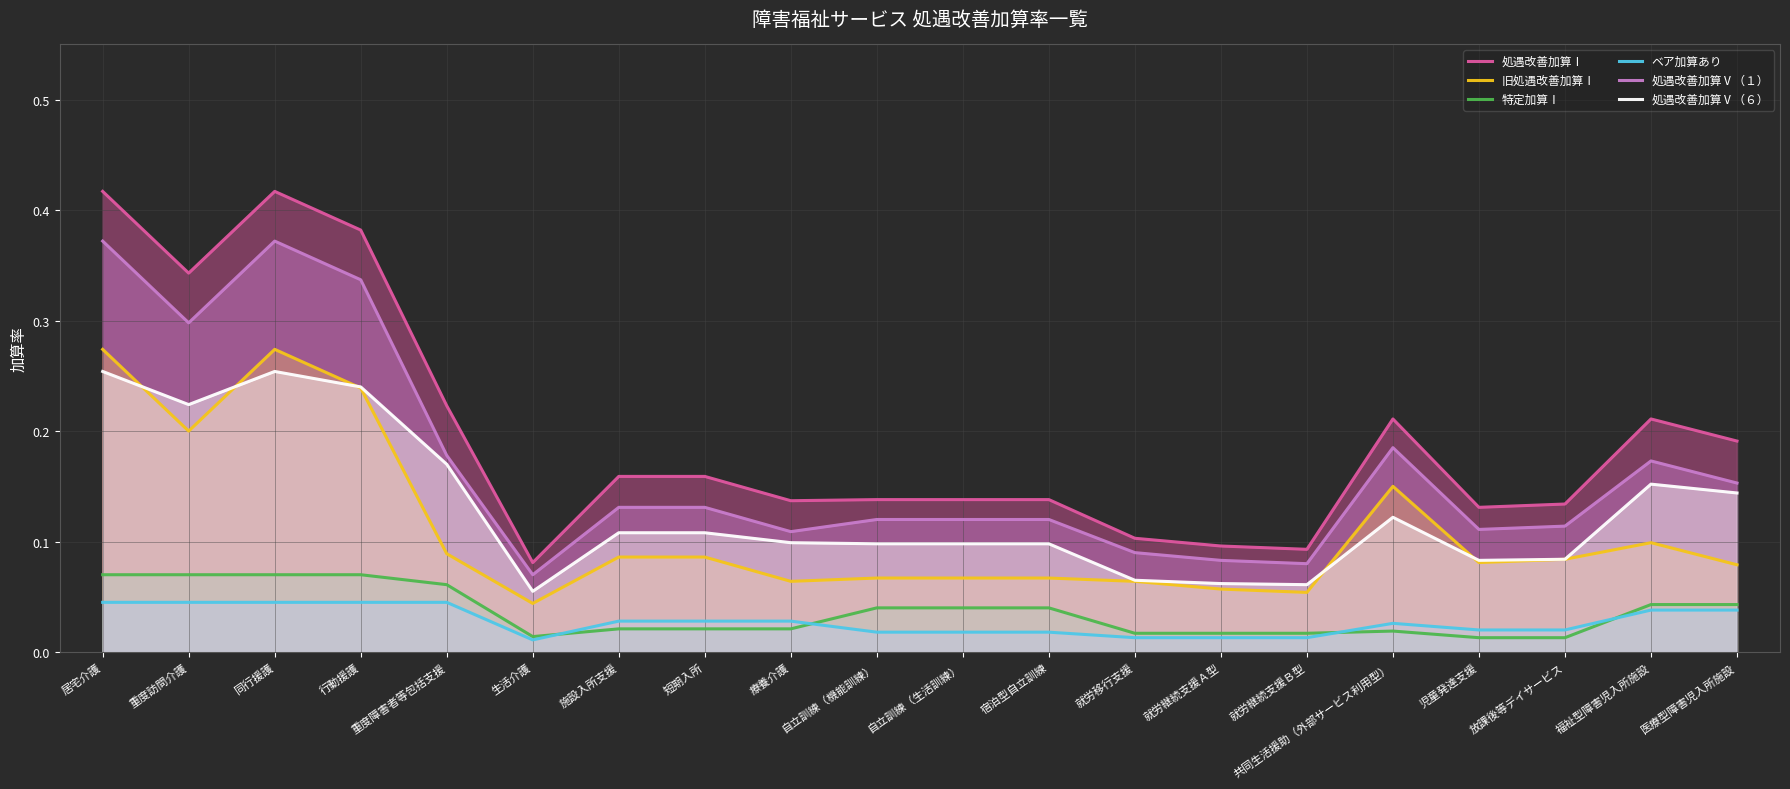

Reading left to right, transcribe all the data shown in this chart.

処遇改善加算Ⅰ: 居宅介護=0.4	重度訪問介護=0.3	同行援護=0.4	行動援護=0.4	重度障害者等包括支援=0.2	生活介護=0.1	施設入所支援=0.2	短期入所=0.2	療養介護=0.1	自立訓練（機能訓練）=0.1	自立訓練（生活訓練）=0.1	宿泊型自立訓練=0.1	就労移行支援=0.1	就労継続支援Ａ型=0.1	就労継続支援Ｂ型=0.1	共同生活援助（外部サービス利用型）=0.2	児童発達支援=0.1	放課後等デイサービス=0.1	福祉型障害児入所施設=0.2	医療型障害児入所施設=0.2
旧処遇改善加算Ⅰ: 居宅介護=0.3	重度訪問介護=0.2	同行援護=0.3	行動援護=0.2	重度障害者等包括支援=0.1	生活介護=0.0	施設入所支援=0.1	短期入所=0.1	療養介護=0.1	自立訓練（機能訓練）=0.1	自立訓練（生活訓練）=0.1	宿泊型自立訓練=0.1	就労移行支援=0.1	就労継続支援Ａ型=0.1	就労継続支援Ｂ型=0.1	共同生活援助（外部サービス利用型）=0.1	児童発達支援=0.1	放課後等デイサービス=0.1	福祉型障害児入所施設=0.1	医療型障害児入所施設=0.1
特定加算Ⅰ: 居宅介護=0.1	重度訪問介護=0.1	同行援護=0.1	行動援護=0.1	重度障害者等包括支援=0.1	生活介護=0.0	施設入所支援=0.0	短期入所=0.0	療養介護=0.0	自立訓練（機能訓練）=0.0	自立訓練（生活訓練）=0.0	宿泊型自立訓練=0.0	就労移行支援=0.0	就労継続支援Ａ型=0.0	就労継続支援Ｂ型=0.0	共同生活援助（外部サービス利用型）=0.0	児童発達支援=0.0	放課後等デイサービス=0.0	福祉型障害児入所施設=0.0	医療型障害児入所施設=0.0
ベア加算あり: 居宅介護=0.0	重度訪問介護=0.0	同行援護=0.0	行動援護=0.0	重度障害者等包括支援=0.0	生活介護=0.0	施設入所支援=0.0	短期入所=0.0	療養介護=0.0	自立訓練（機能訓練）=0.0	自立訓練（生活訓練）=0.0	宿泊型自立訓練=0.0	就労移行支援=0.0	就労継続支援Ａ型=0.0	就労継続支援Ｂ型=0.0	共同生活援助（外部サービス利用型）=0.0	児童発達支援=0.0	放課後等デイサービス=0.0	福祉型障害児入所施設=0.0	医療型障害児入所施設=0.0
処遇改善加算Ⅴ（１）: 居宅介護=0.4	重度訪問介護=0.3	同行援護=0.4	行動援護=0.3	重度障害者等包括支援=0.2	生活介護=0.1	施設入所支援=0.1	短期入所=0.1	療養介護=0.1	自立訓練（機能訓練）=0.1	自立訓練（生活訓練）=0.1	宿泊型自立訓練=0.1	就労移行支援=0.1	就労継続支援Ａ型=0.1	就労継続支援Ｂ型=0.1	共同生活援助（外部サービス利用型）=0.2	児童発達支援=0.1	放課後等デイサービス=0.1	福祉型障害児入所施設=0.2	医療型障害児入所施設=0.2
処遇改善加算Ⅴ（６）: 居宅介護=0.3	重度訪問介護=0.2	同行援護=0.3	行動援護=0.2	重度障害者等包括支援=0.2	生活介護=0.1	施設入所支援=0.1	短期入所=0.1	療養介護=0.1	自立訓練（機能訓練）=0.1	自立訓練（生活訓練）=0.1	宿泊型自立訓練=0.1	就労移行支援=0.1	就労継続支援Ａ型=0.1	就労継続支援Ｂ型=0.1	共同生活援助（外部サービス利用型）=0.1	児童発達支援=0.1	放課後等デイサービス=0.1	福祉型障害児入所施設=0.2	医療型障害児入所施設=0.1